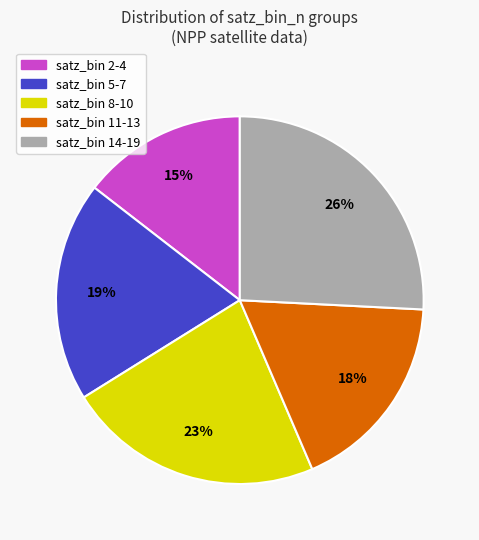

Do satz_bin 8-10 and satz_bin 11-13 together represent more than half of the pie?

No